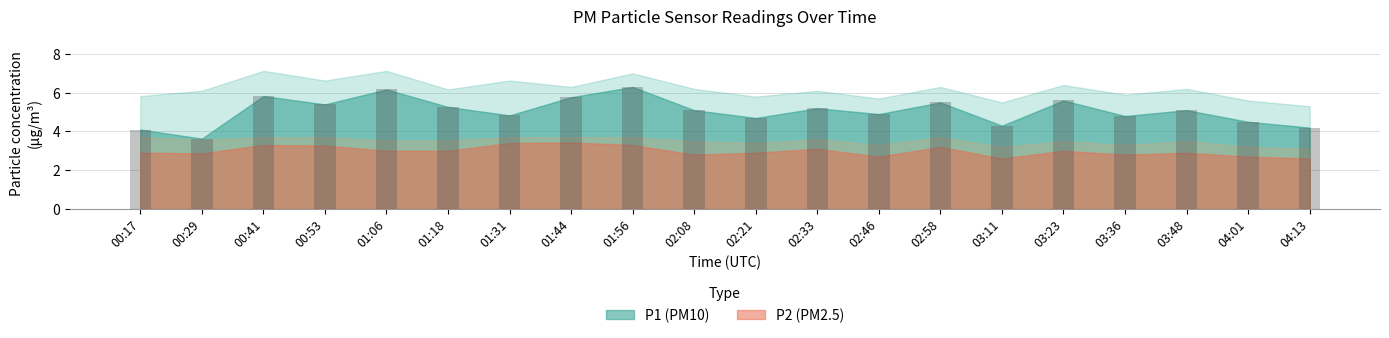

The chart shows a value of 3.7 at 01:44. True or false?

False